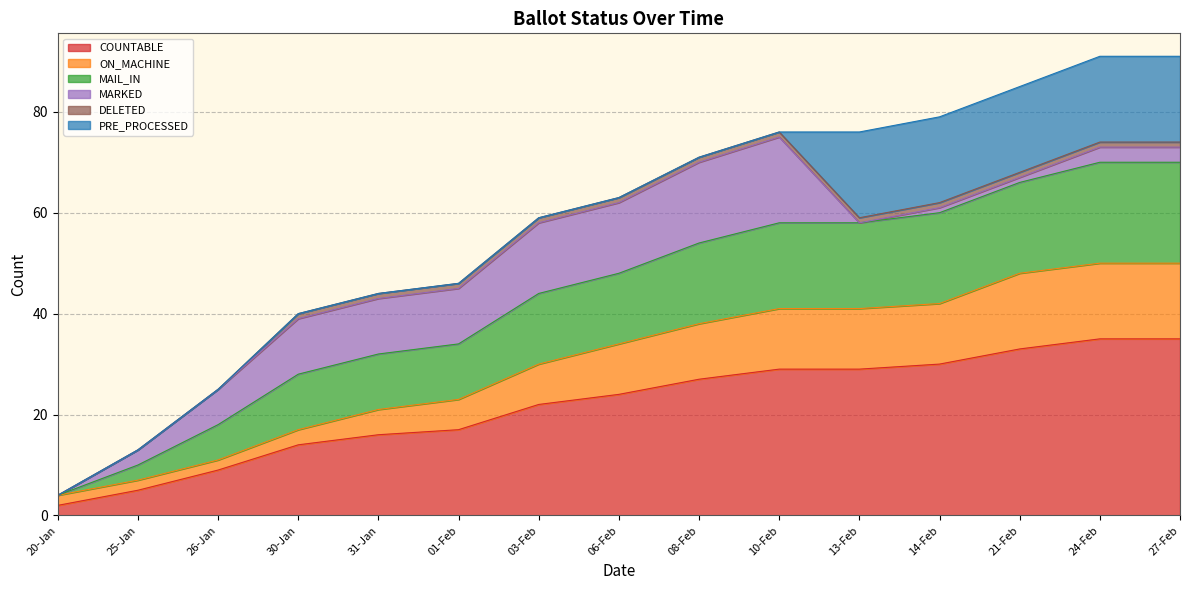

How many data points does each series have?

15